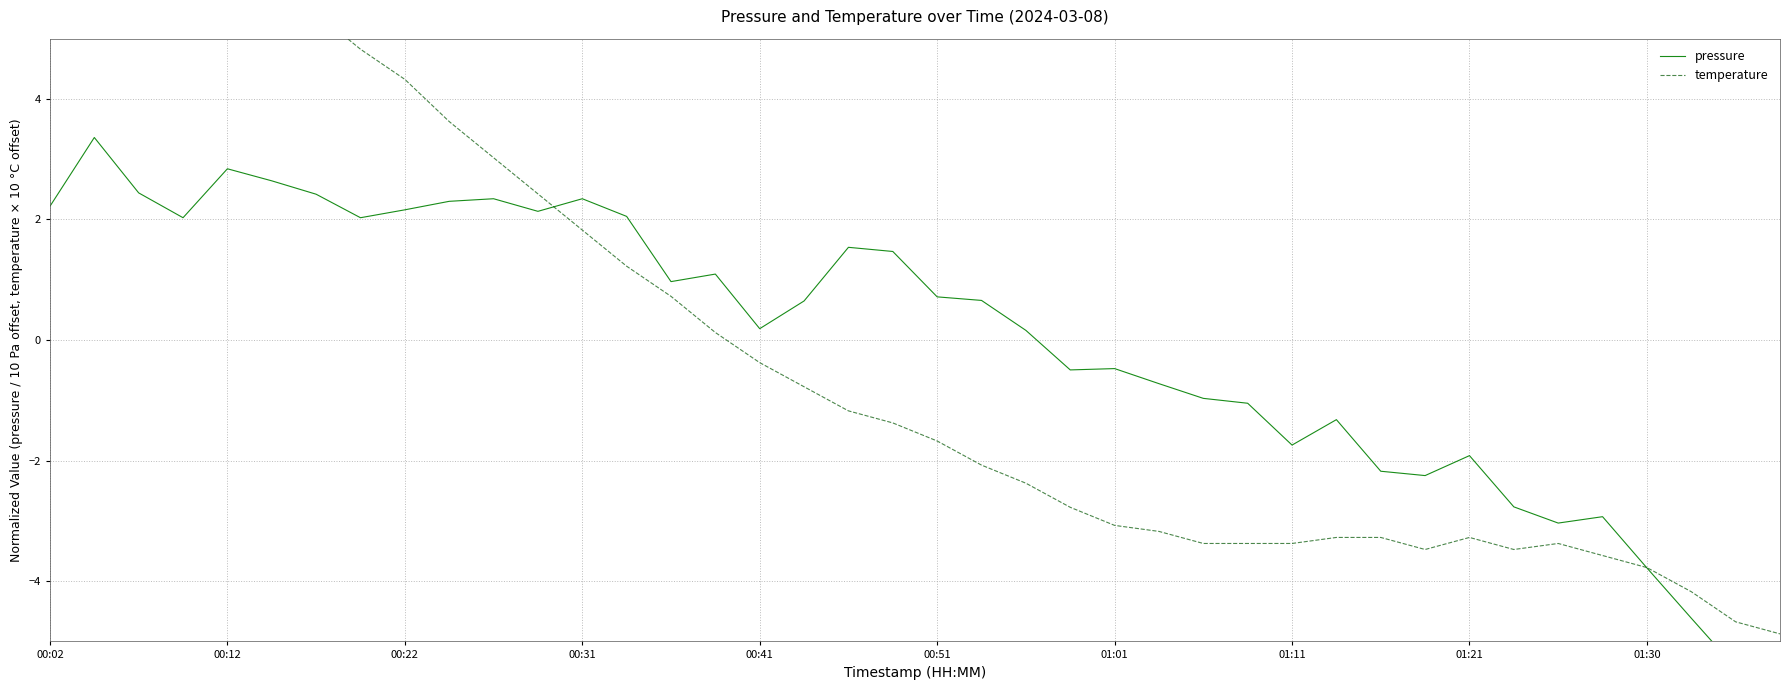

Where do pressure and temperature first cross each other?

11 and 12